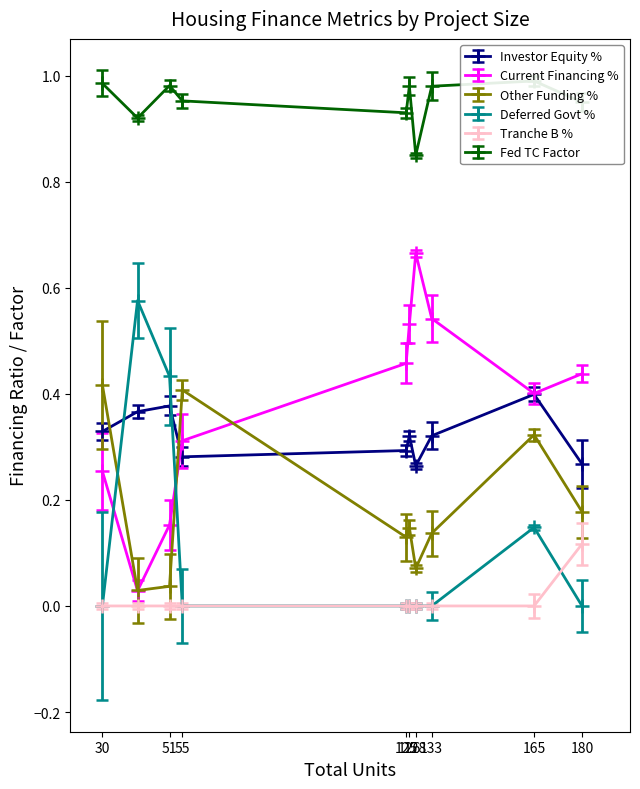

Is the value of Investor Equity as % of TDC at 30 greater than the value of Tranche B Financing as % of TDC at 55?

Yes